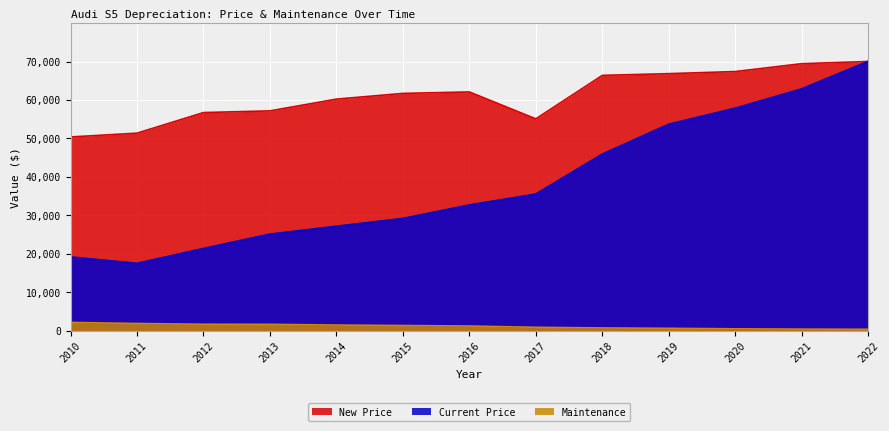

Which label corresponds to the smallest value in the chart?

2022